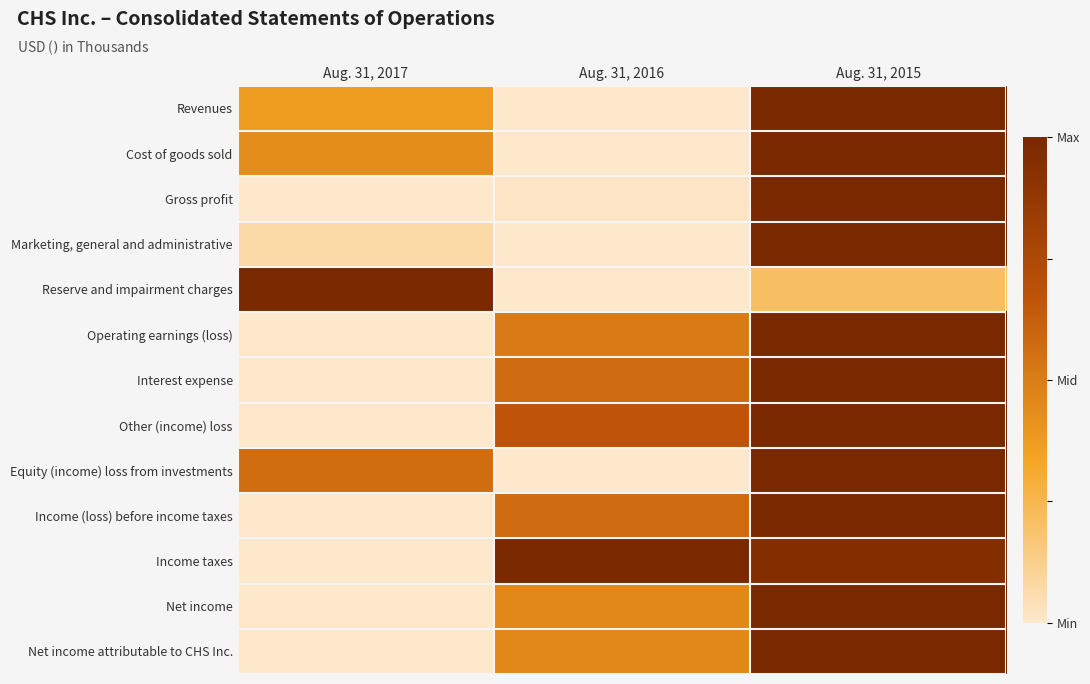

Rank the series at Aug. 31, 2015 from lowest to highest value.

Reserve and impairment charges, Income taxes, Revenues, Cost of goods sold, Gross profit, Marketing, general and administrative, Operating earnings (loss), Interest expense, Other (income) loss, Equity (income) loss from investments, Income (loss) before income taxes, Net income, Net income attributable to CHS Inc.